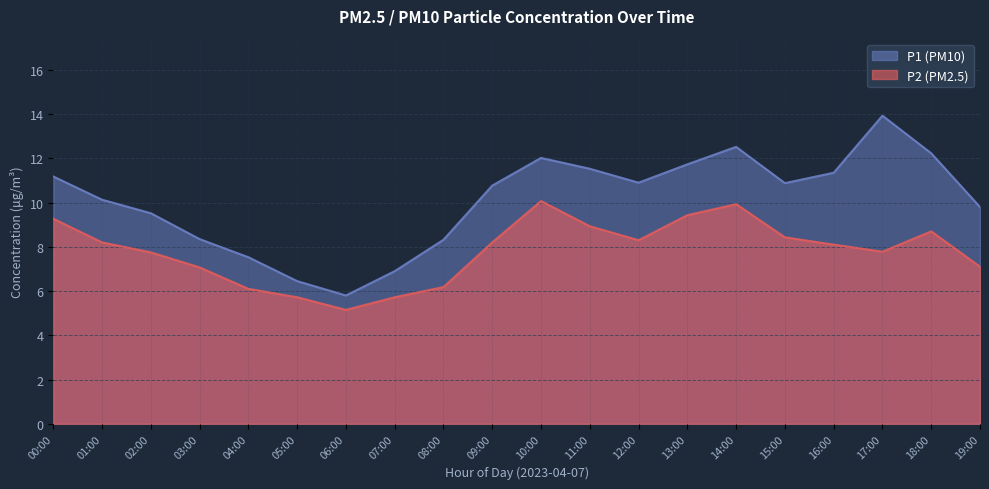

What position from the right is 17:00?

3